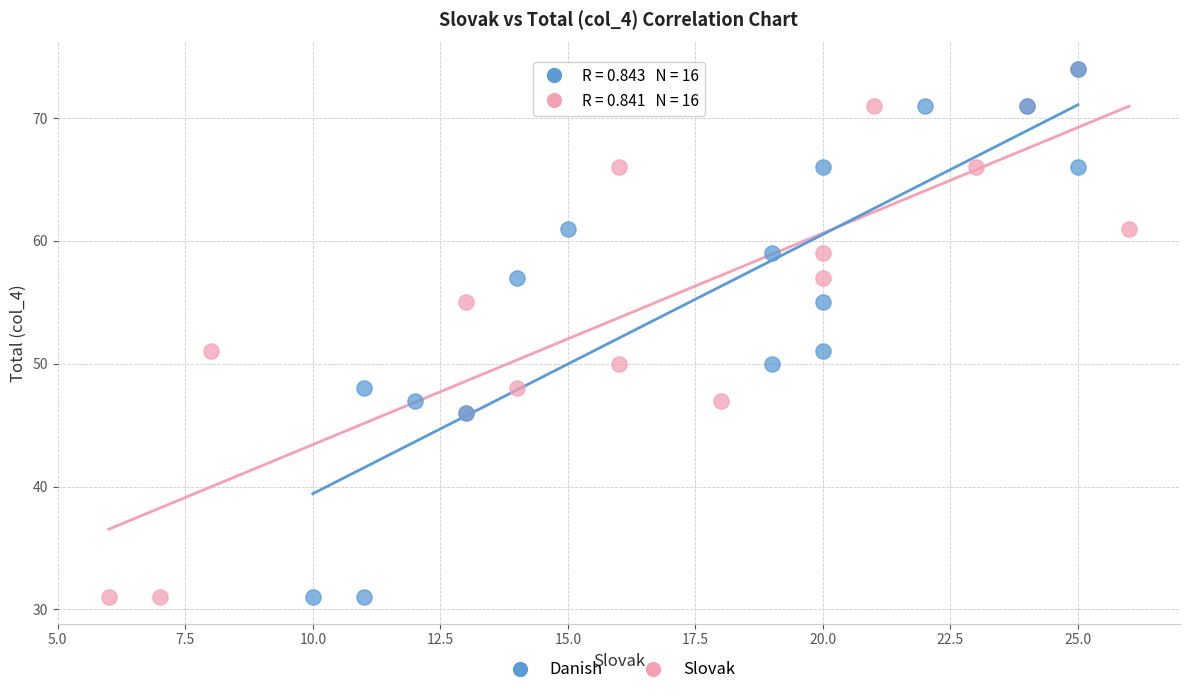

What are all the series names shown in the legend?

Danish, Slovak